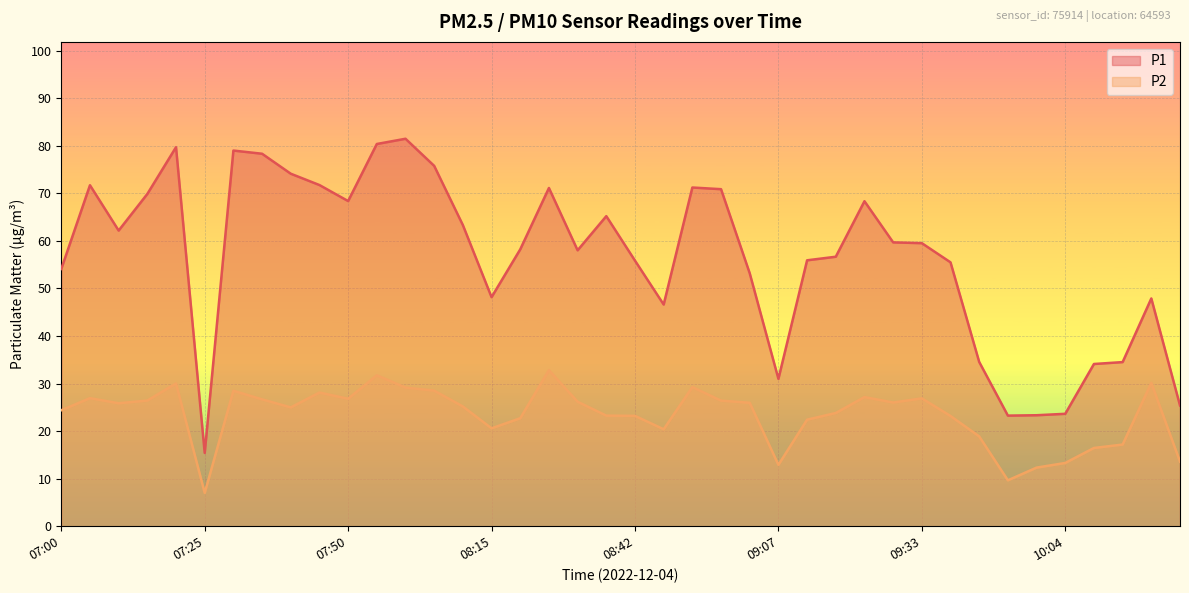

Which series has the widest spread of values?

P1